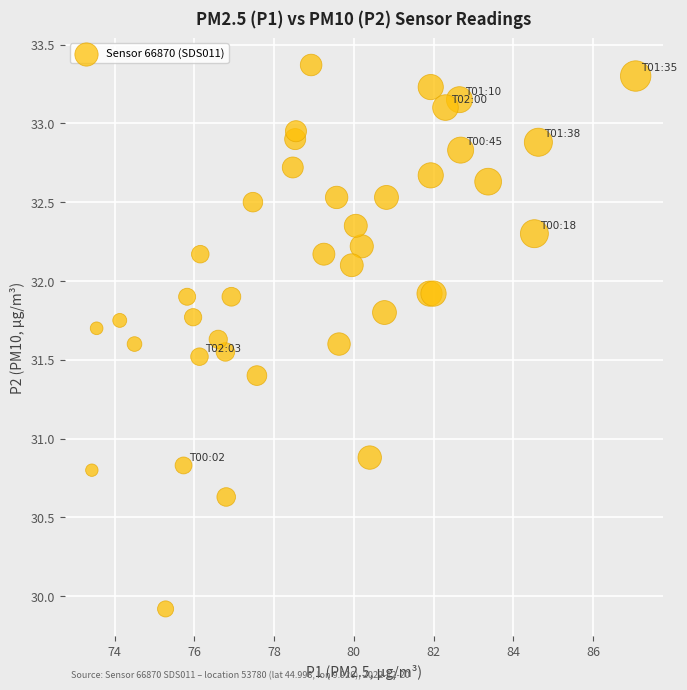

What Y value in the scatter plot is closest to 31?

30.9